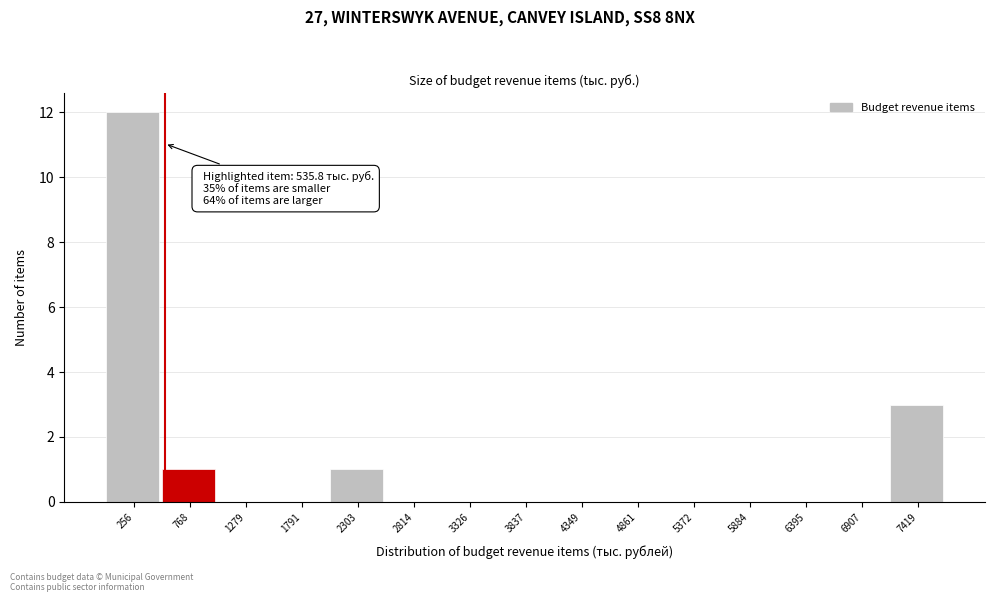

Over which range of the x-axis is the bar tallest?

0 to 500